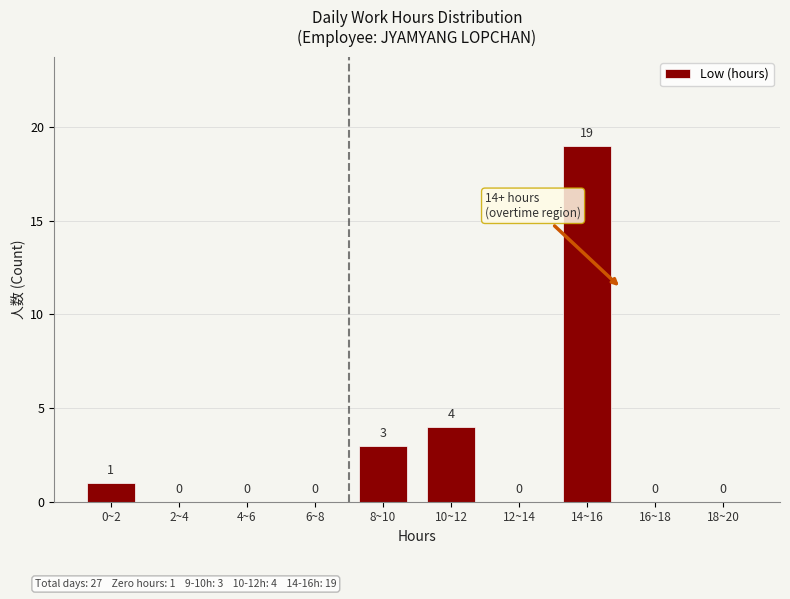

Reading right to left, transcribe all the data shown in this chart.

18~20=0	16~18=0	14~16=19	12~14=0	10~12=4	8~10=3	6~8=0	4~6=0	2~4=0	0~2=1